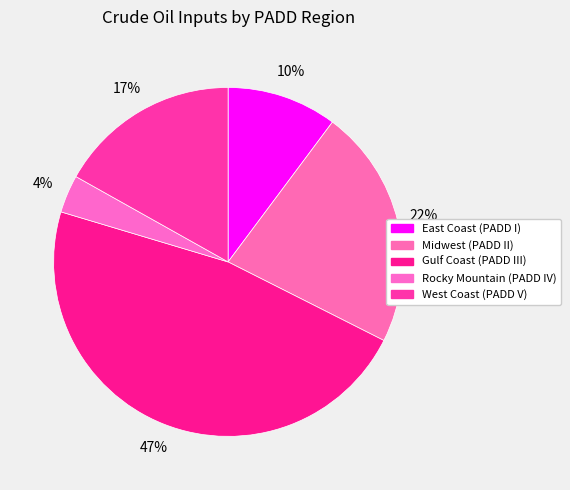

What percentage is the West Coast (PADD V) slice, to the nearest percent?

17%